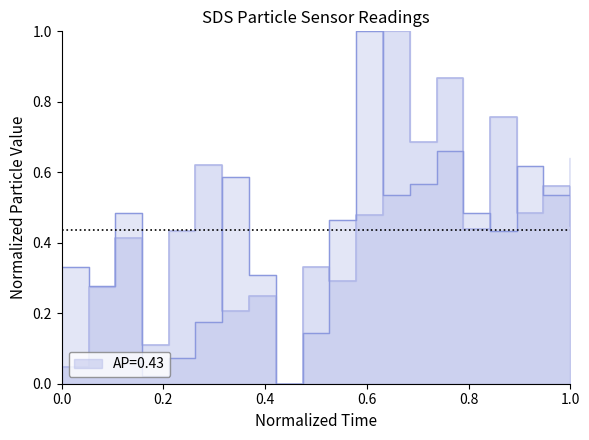

What is the average value?

0.4